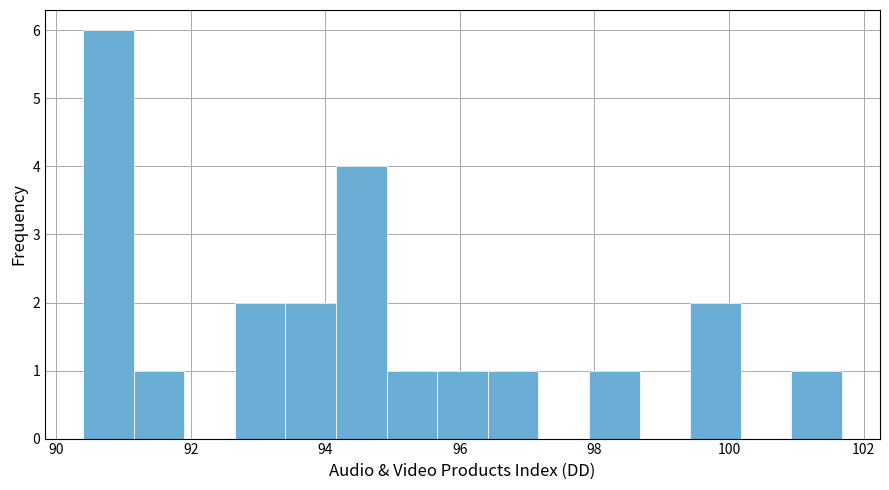

Around what value on the x-axis is the tallest bar? Give the approximate position of its centre, as read against the axis.

90.8